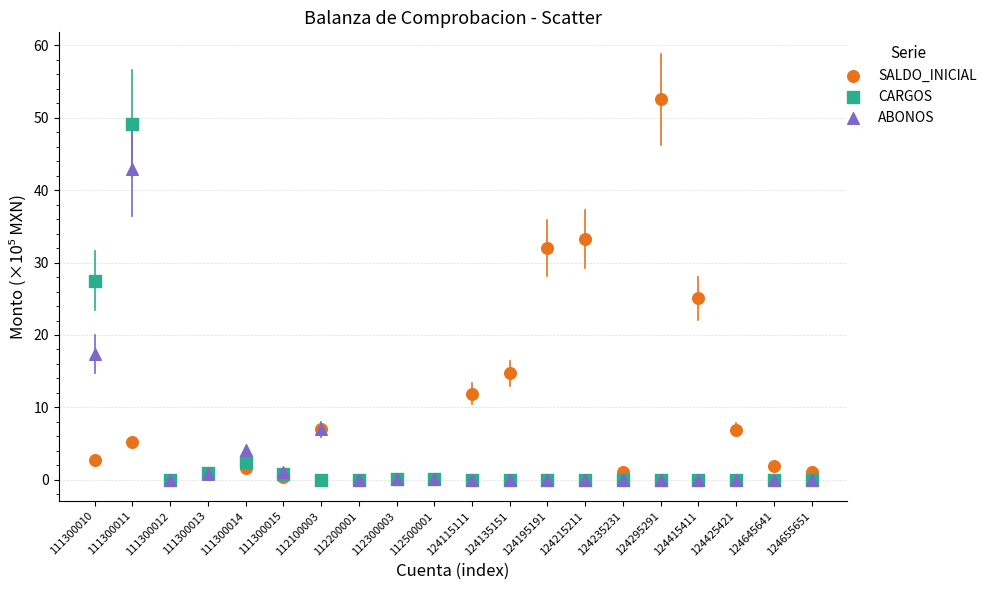

In the CARGOS series, what Y value is closest to 24?

27.5